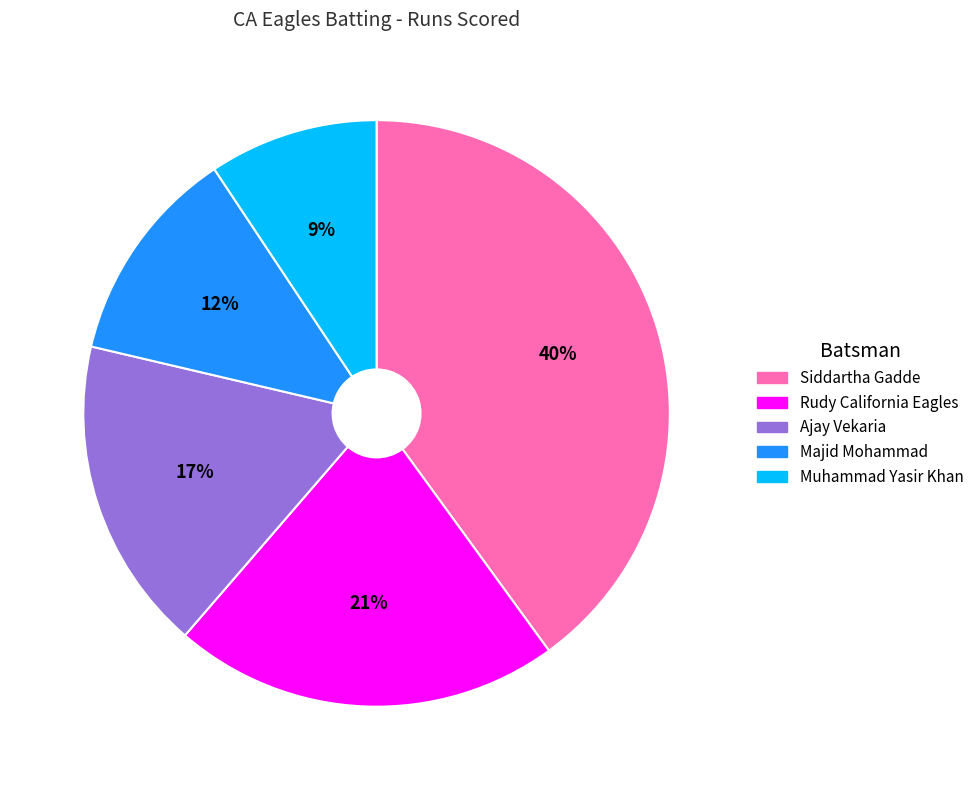

Does any single category account for the majority?

No